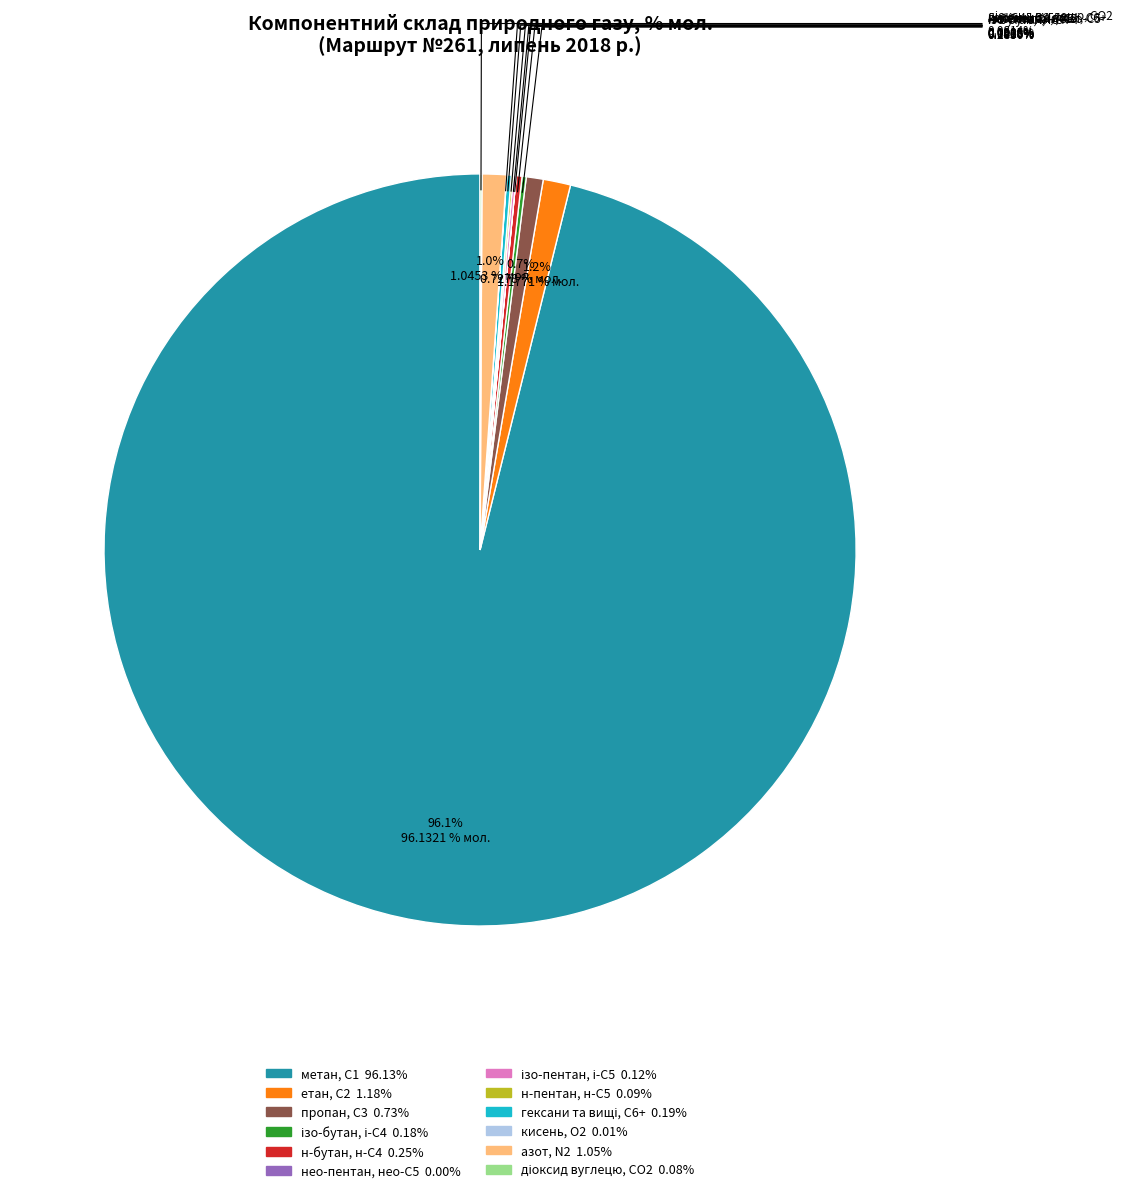

Does any single category account for the majority?

Yes